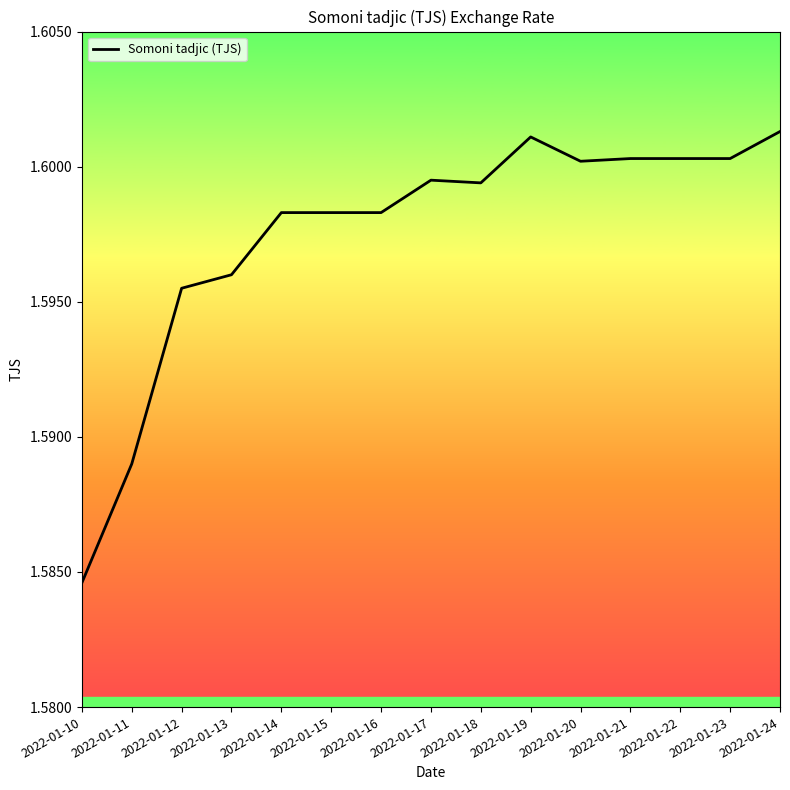

True or false: the data shows 1.6 at 2022-01-15.

True